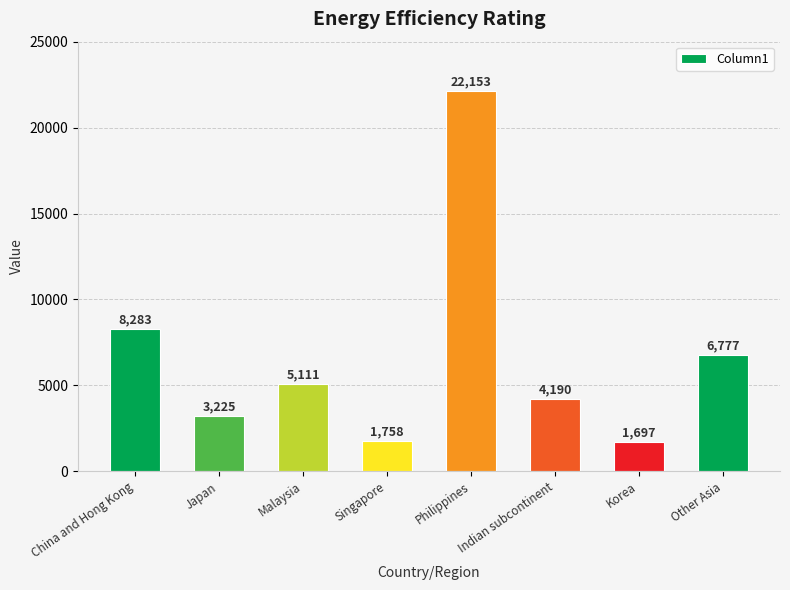

What is the difference between the second highest and minimum values?

6586